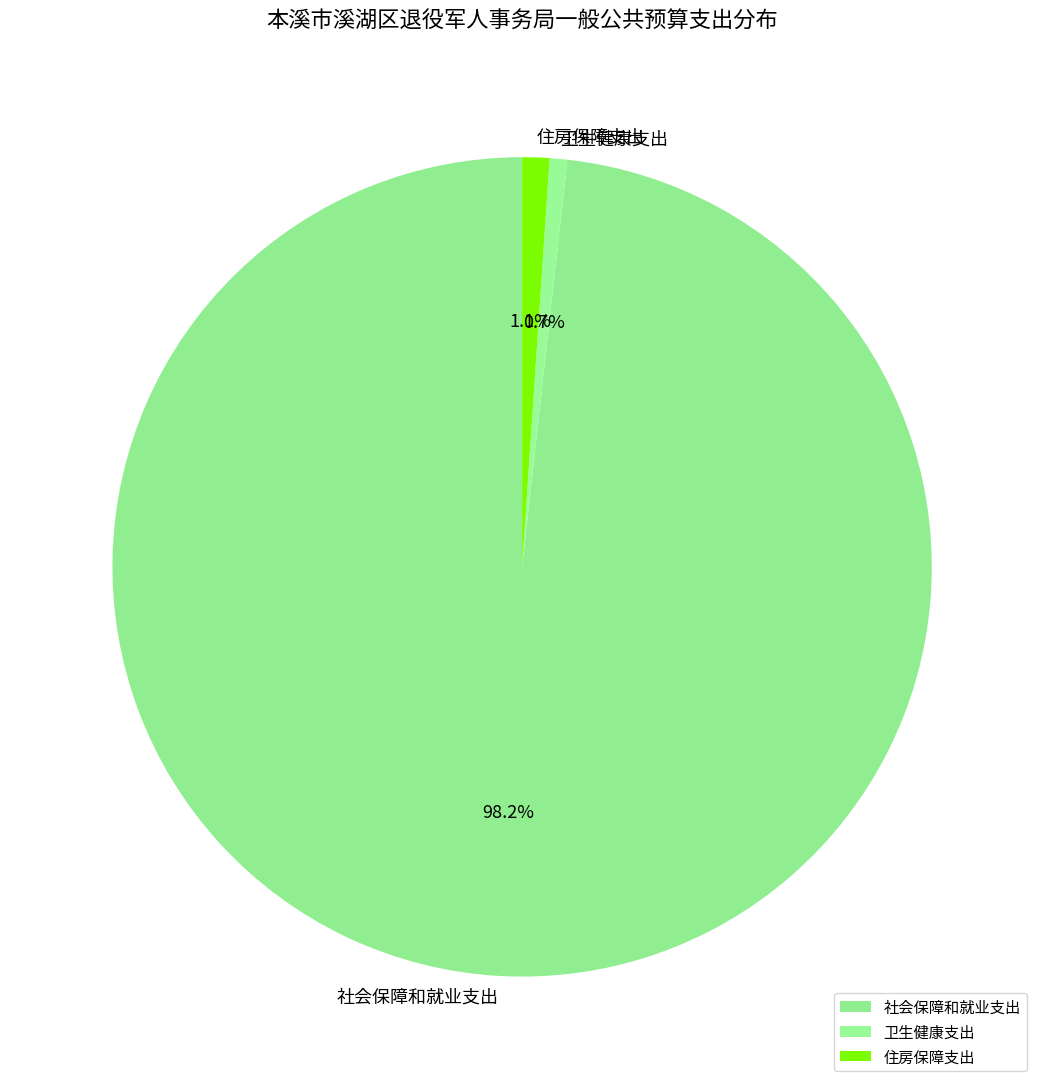

To the nearest percent, what is the average slice percentage?

33%